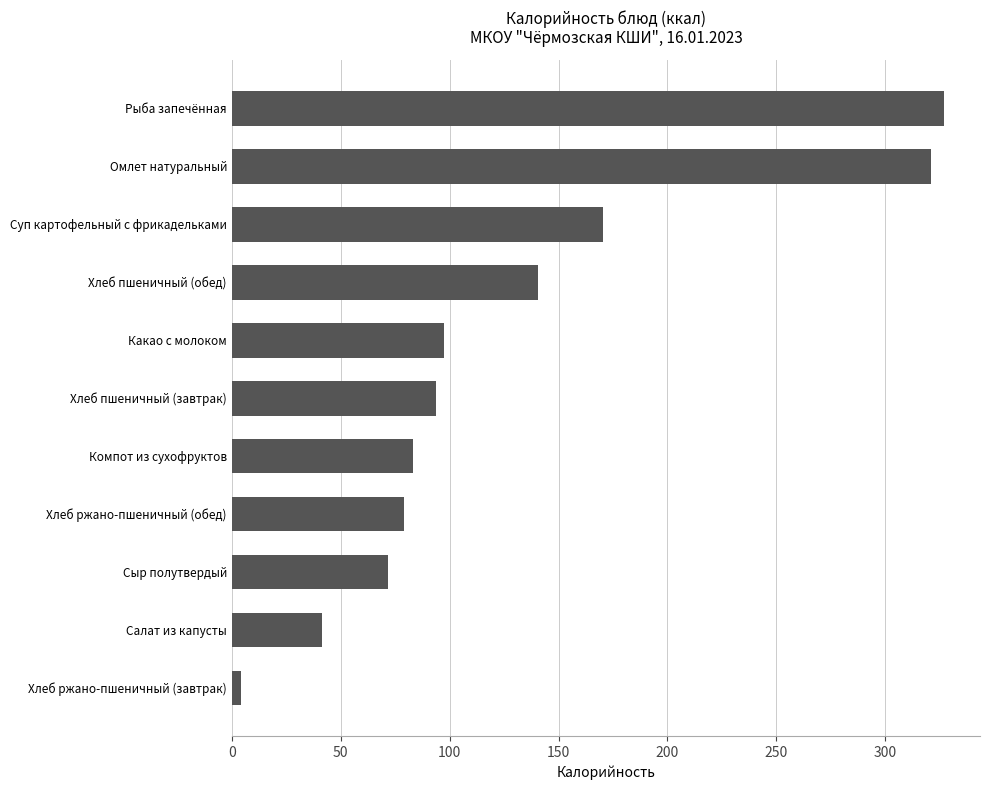

How many distinct data groups are displayed?

1